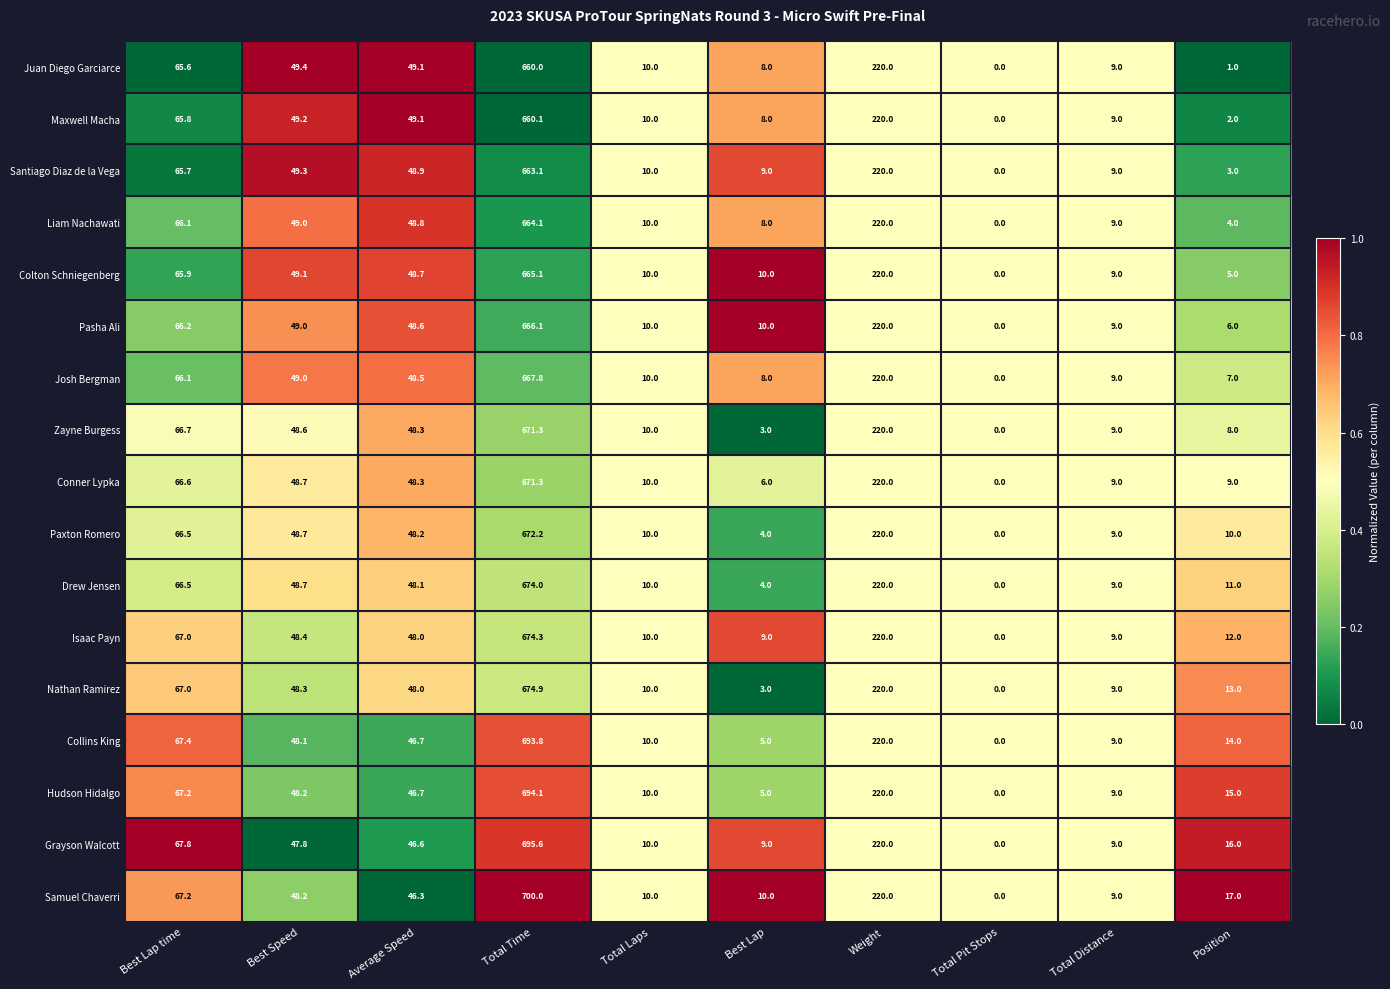

The value of Colton Schniegenberg at Total Pit Stops is 240.2. True or false?

False